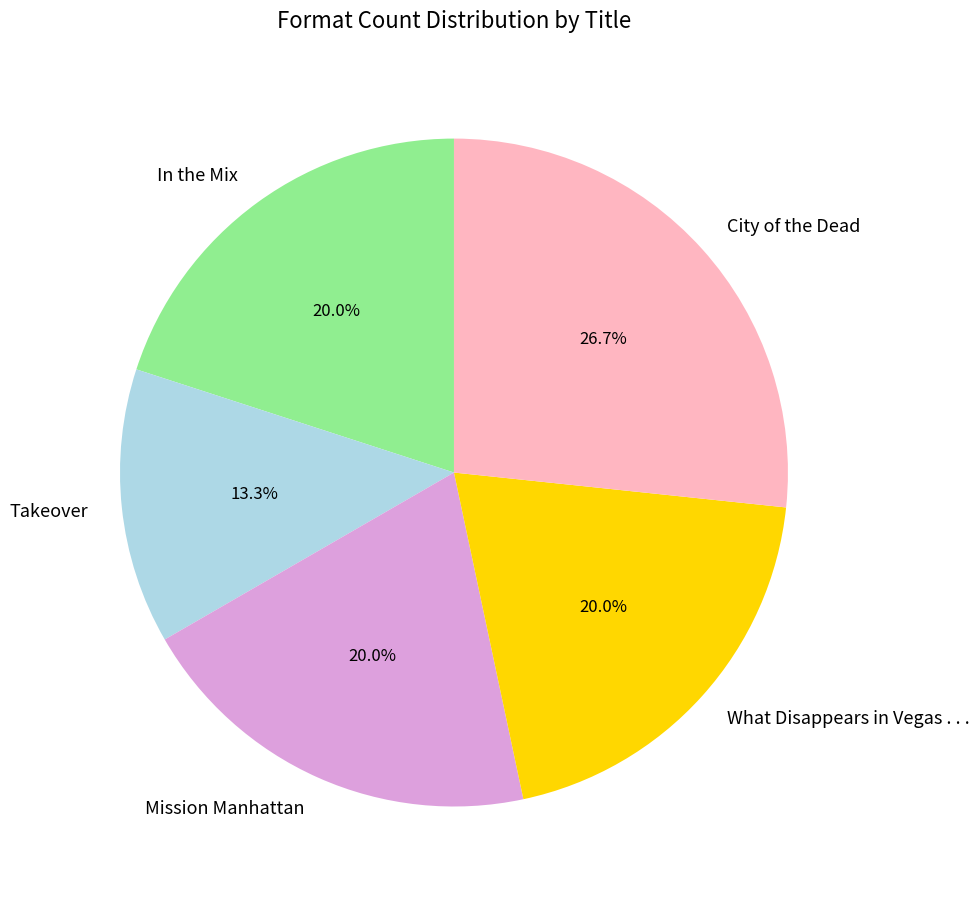

Between City of the Dead and What Disappears in Vegas . . ., which is larger?

City of the Dead